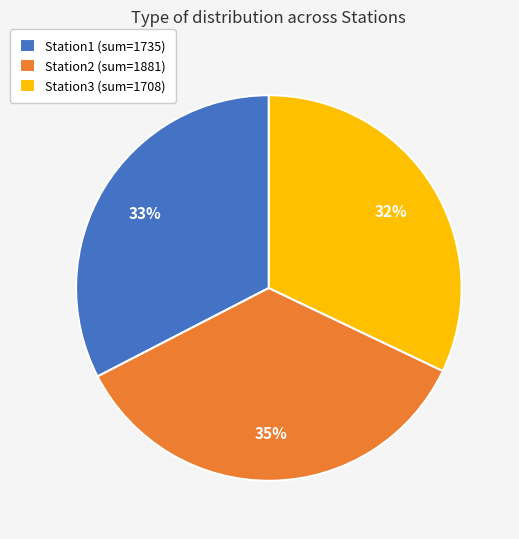

Is there a majority slice in this chart?

No